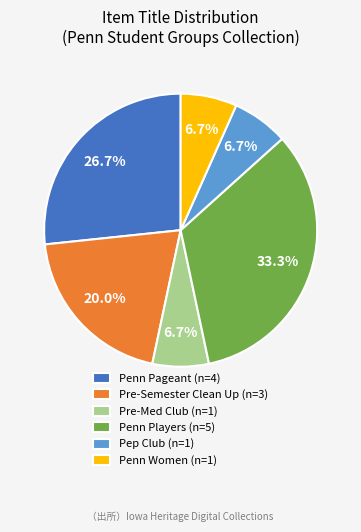

Does Pre-Semester Clean Up represent more than half of the total?

No